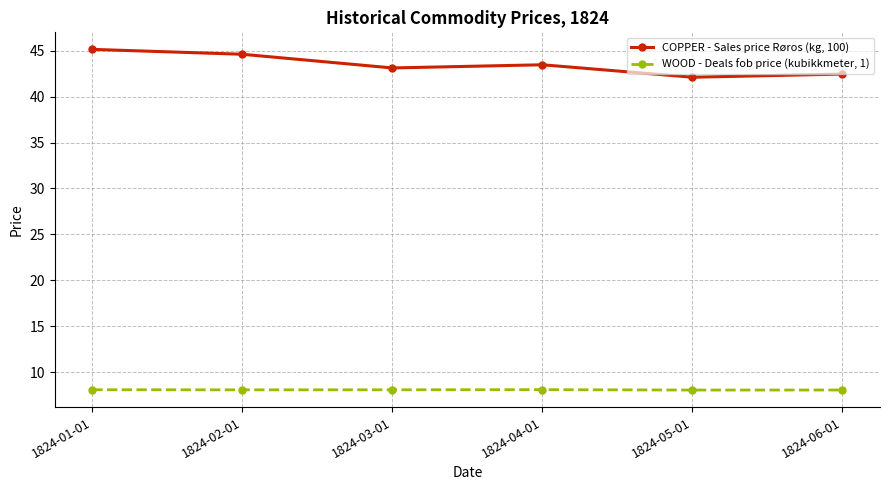

At which category does COPPER - Sales price Røros (kg, 100) reach its first local valley?

1824-03-01